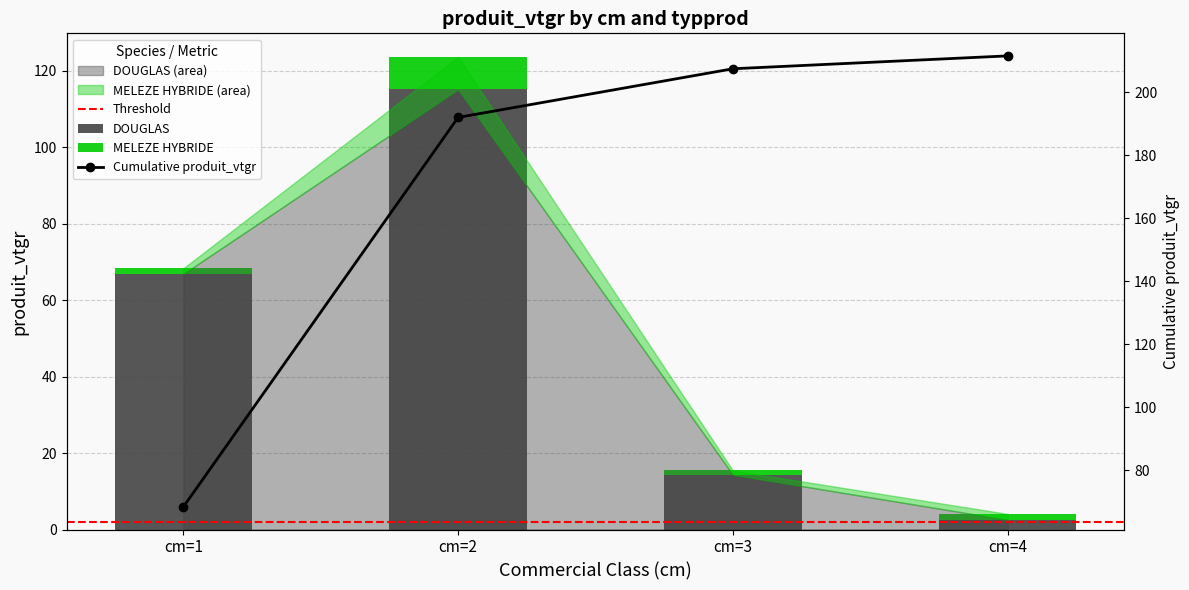

Which series has the largest total across all categories?

DOUGLAS